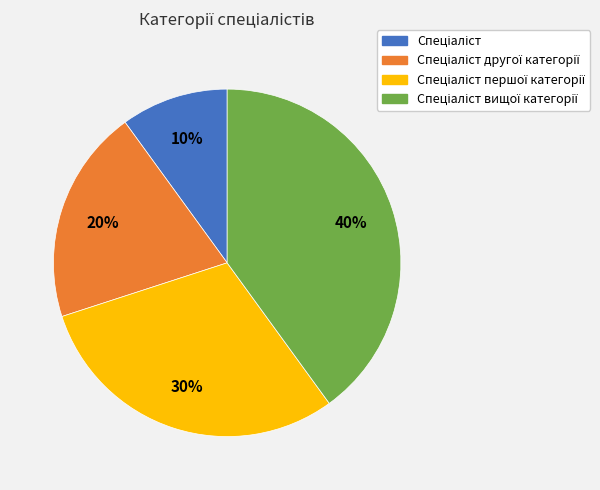

Does any single category account for the majority?

No